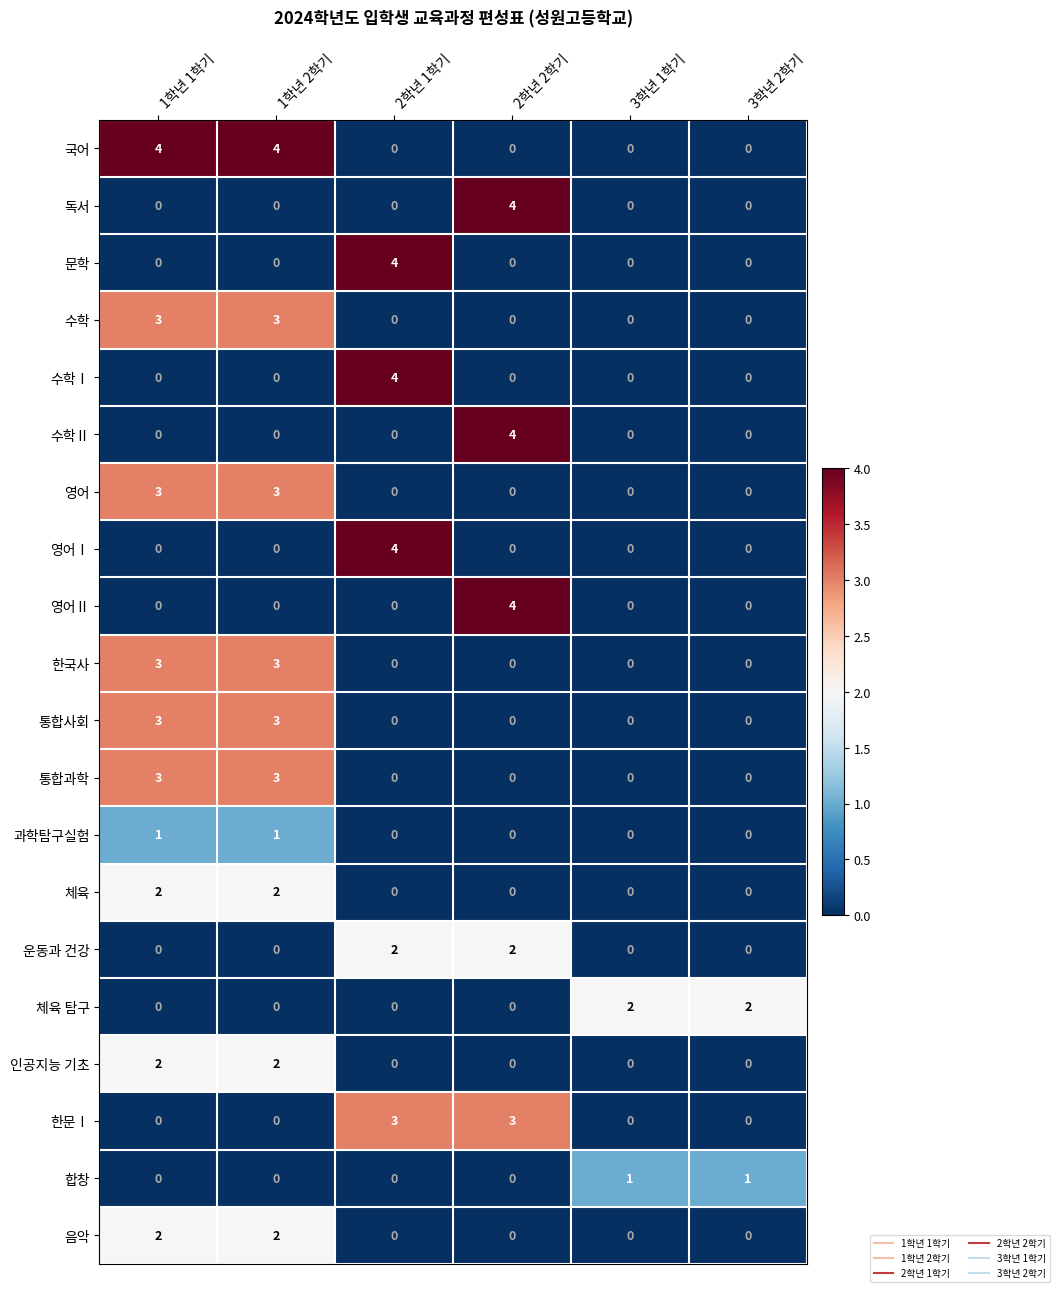

What is the spread (max minus min) of values at 1학년 1학기?

4